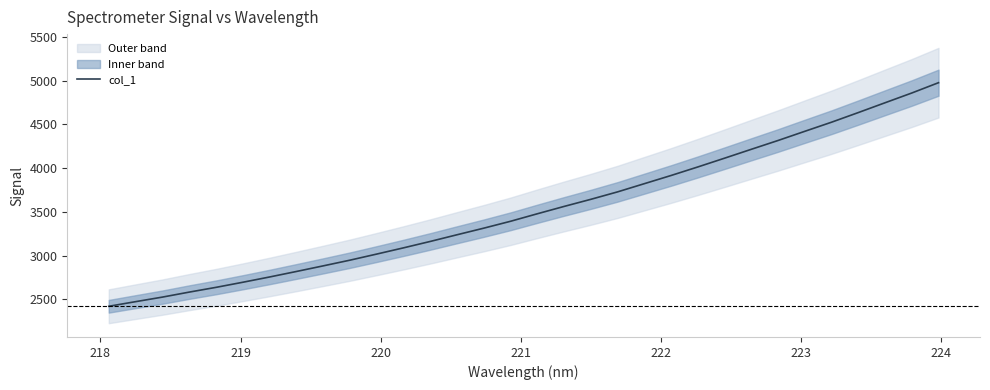

How many lines are shown in the chart?

1